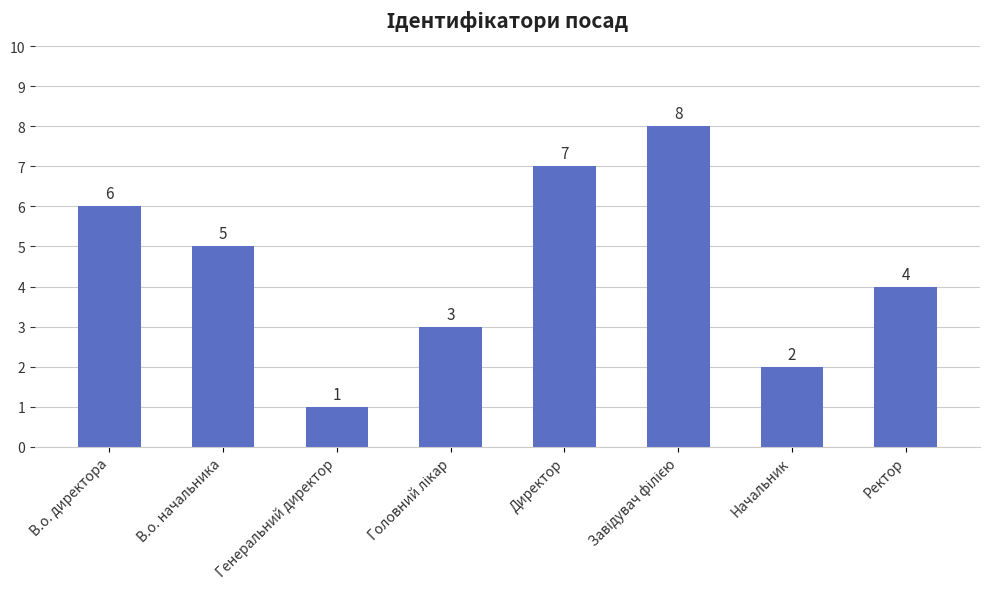

Are the bars horizontal?

No